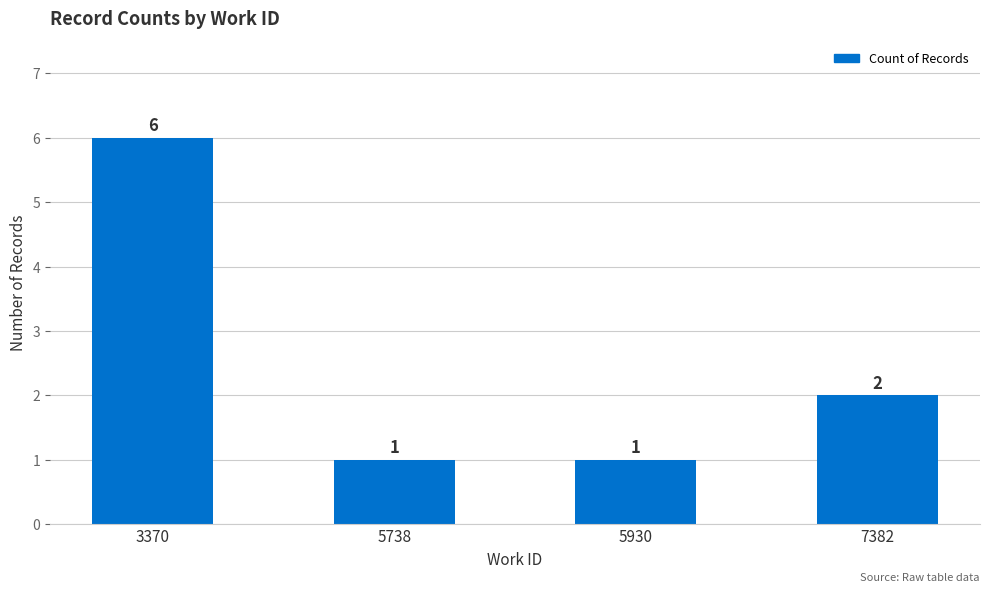

The chart shows a value of 0 at 5738. True or false?

False